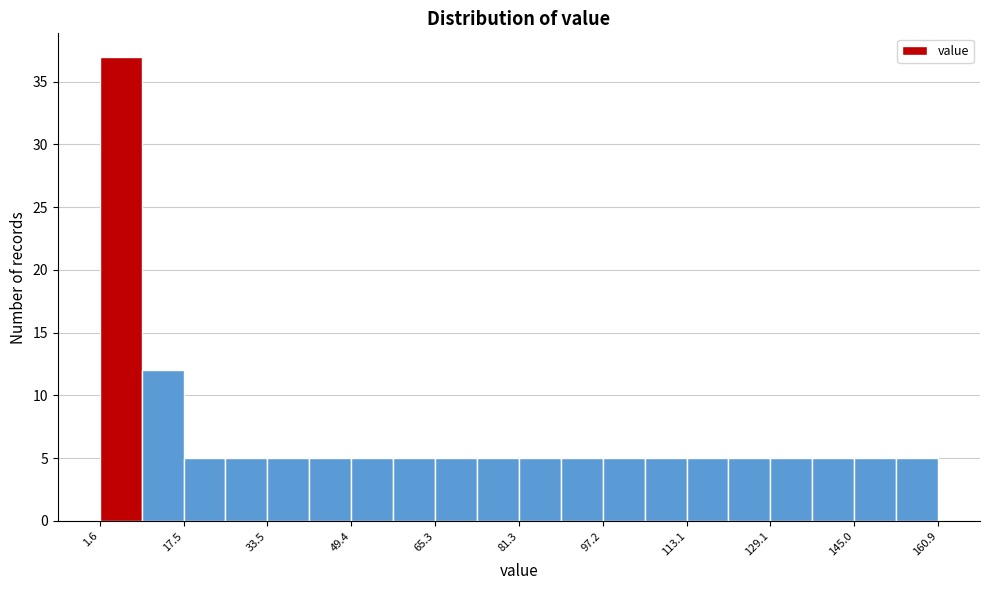

Around what value on the x-axis is the tallest bar? Give the approximate position of its centre, as read against the axis.

6